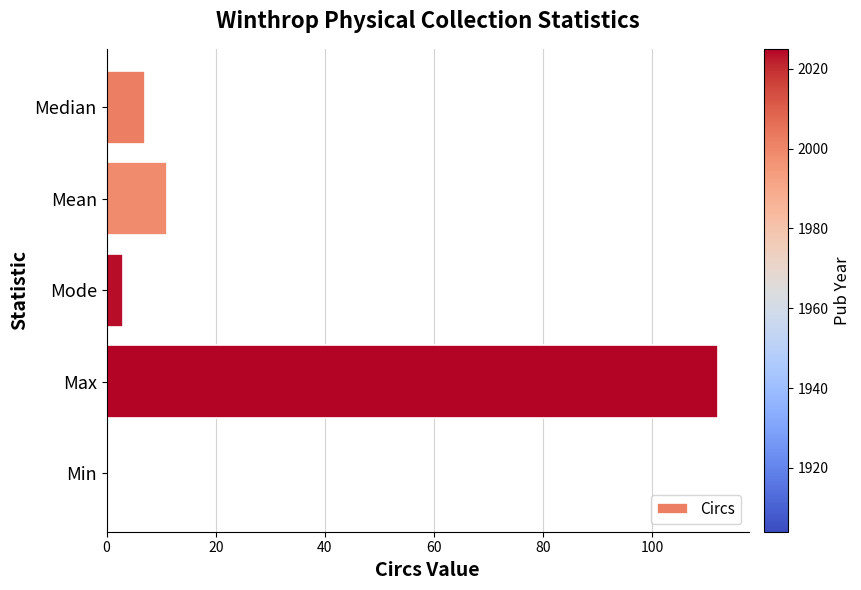

Which has a higher value, Median or Mode?

Median